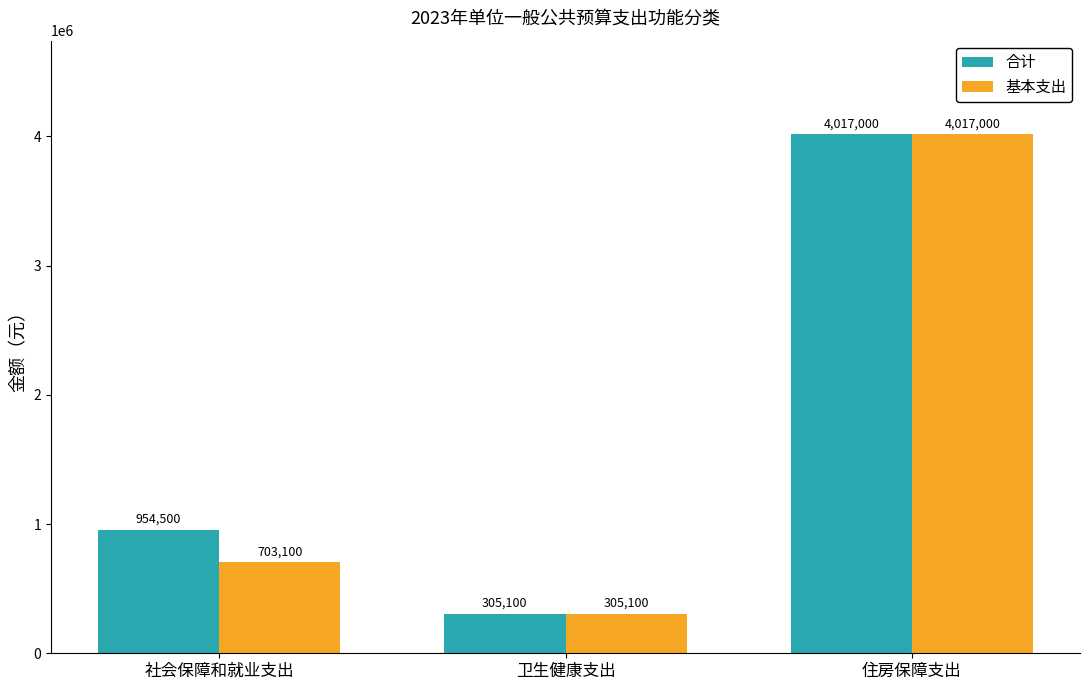

Where is 基本支出 nearest to the value 2161050?

社会保障和就业支出